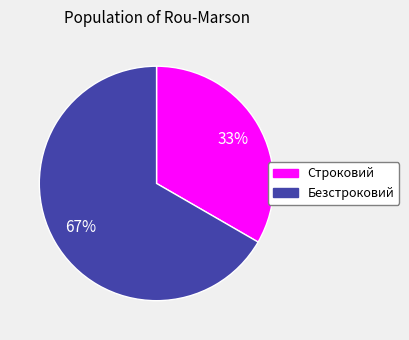

How many slices are in this pie chart?

2